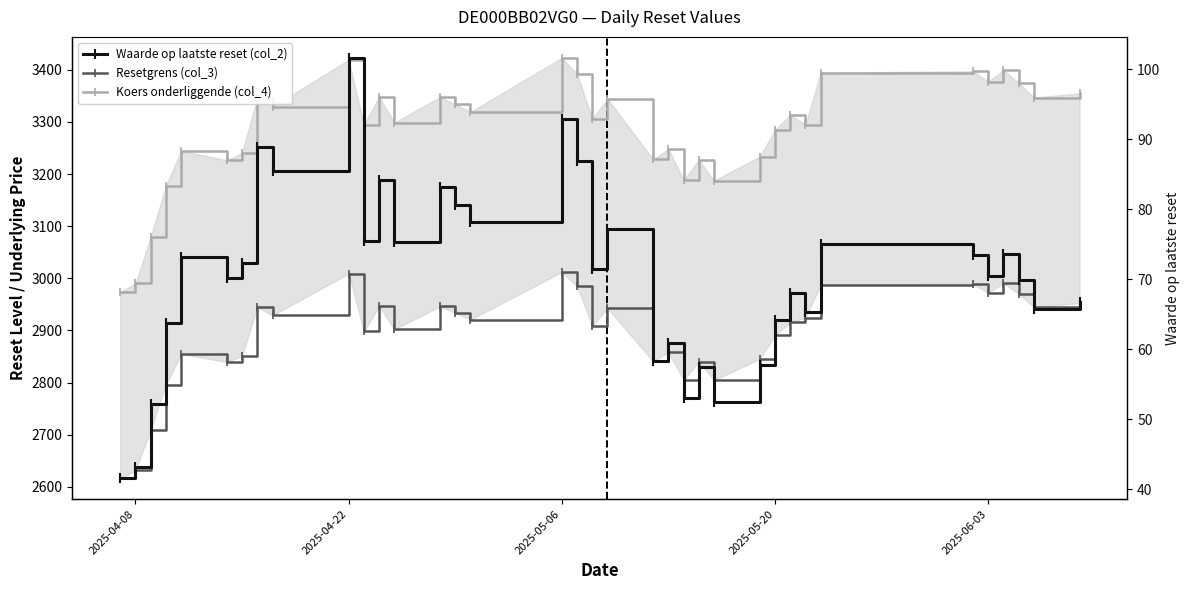

Count the number of data series in this chart.

3